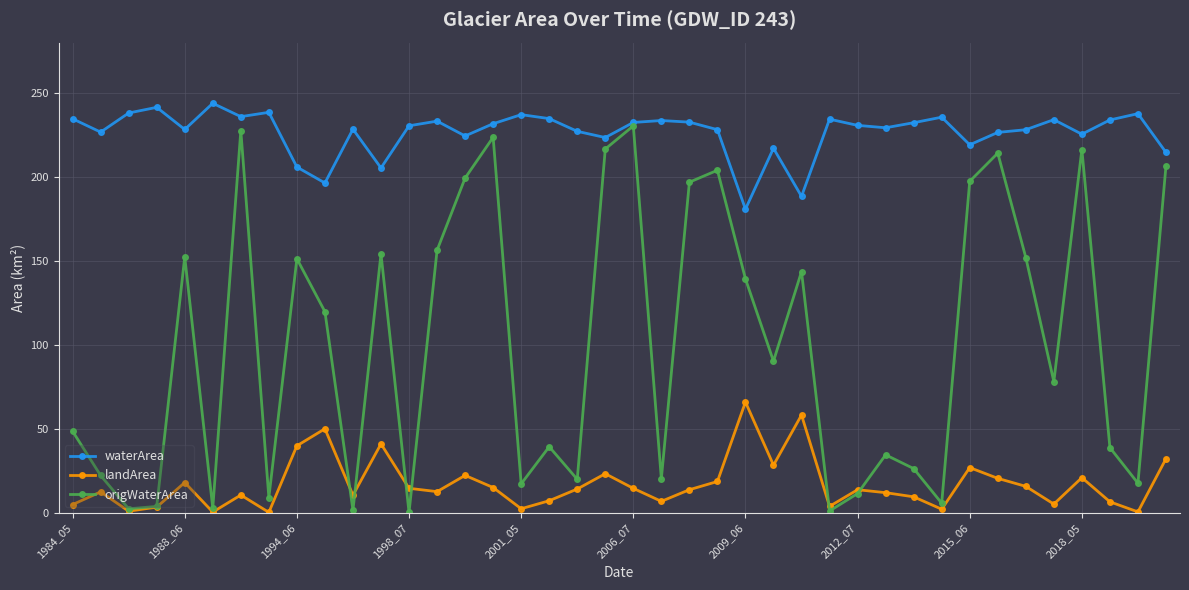

In waterArea, how many points are lower than both neighbors (excluding endpoints)?

12